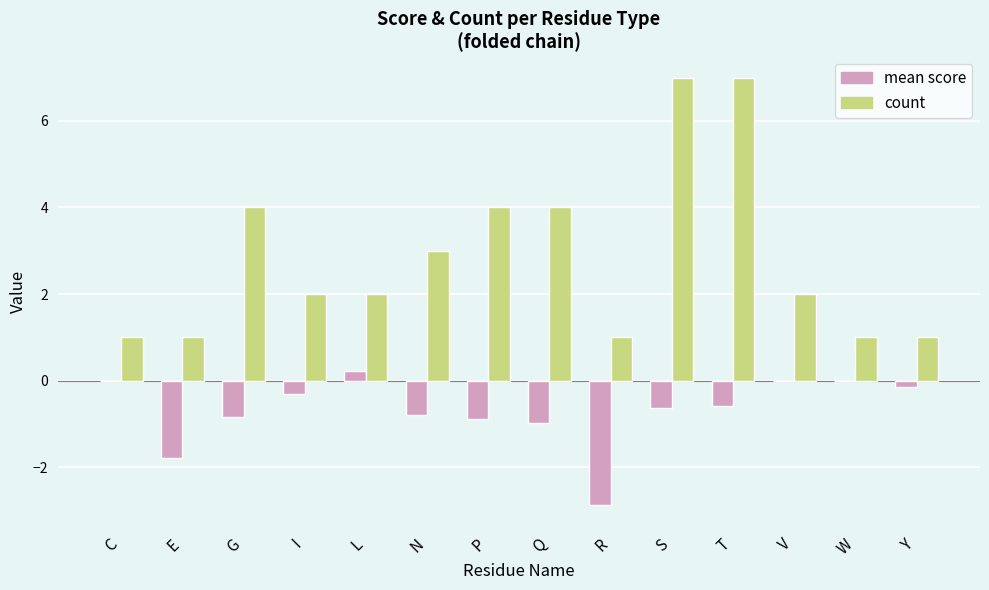

Which series has the largest total across all categories?

count